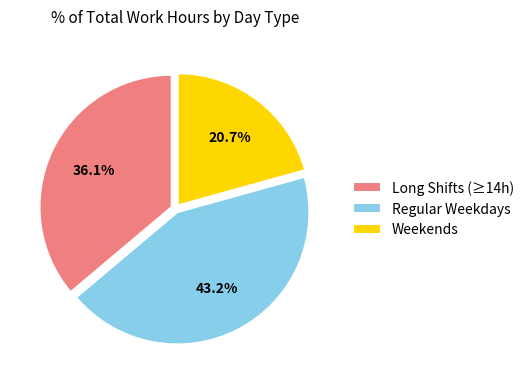

How many segments does this pie chart have?

3